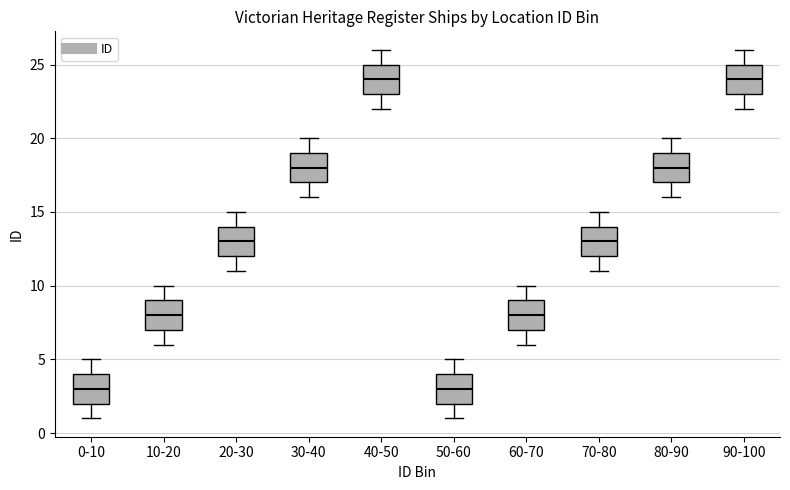

Reading left to right, read every box against the y-axis: the position of its median line, the range the box covers, and the ends of its whiskers. The values are not printed on the chart, so give them approximately, as read against the axis.

0-10: median 3, box 2 to 4, whiskers 1 to 5
10-20: median 8, box 7 to 9, whiskers 6 to 10
20-30: median 13, box 12 to 14, whiskers 11 to 15
30-40: median 18, box 17 to 19, whiskers 16 to 20
40-50: median 24, box 23 to 25, whiskers 22 to 26
50-60: median 3, box 2 to 4, whiskers 1 to 5
60-70: median 8, box 7 to 9, whiskers 6 to 10
70-80: median 13, box 12 to 14, whiskers 11 to 15
80-90: median 18, box 17 to 19, whiskers 16 to 20
90-100: median 24, box 23 to 25, whiskers 22 to 26